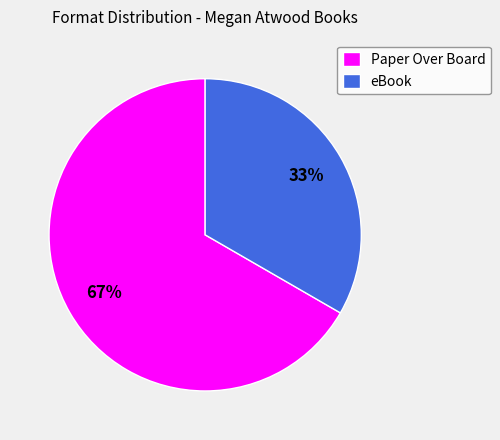

True or false: eBook accounts for 39% of the total.

False